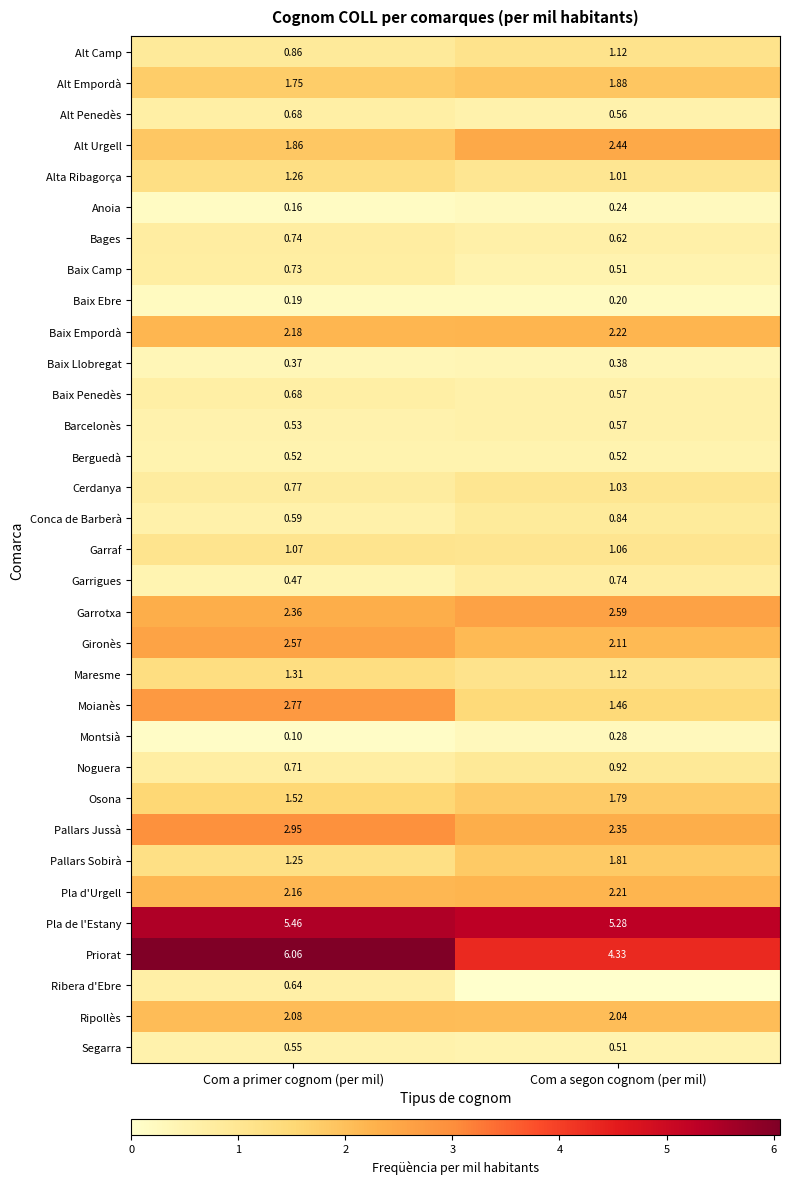

At which category is the sum across all series the highest?

Com a primer cognom (per mil)